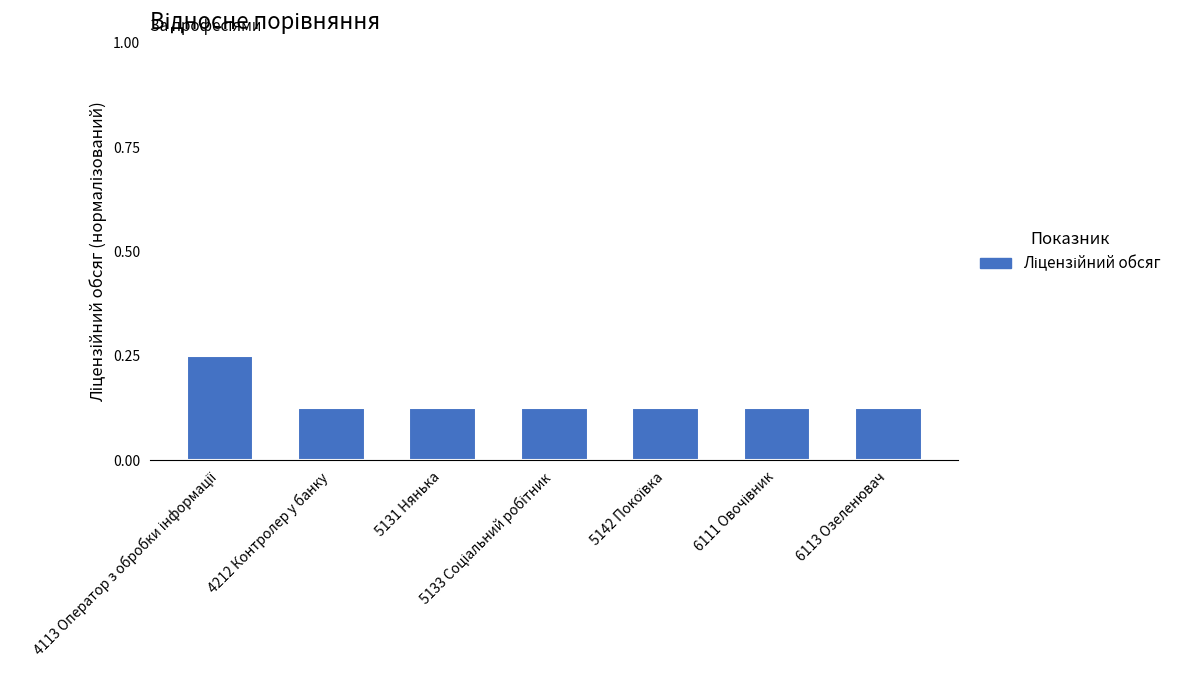

Is it true that the value at 6113 Озеленювач is 0.2?

False